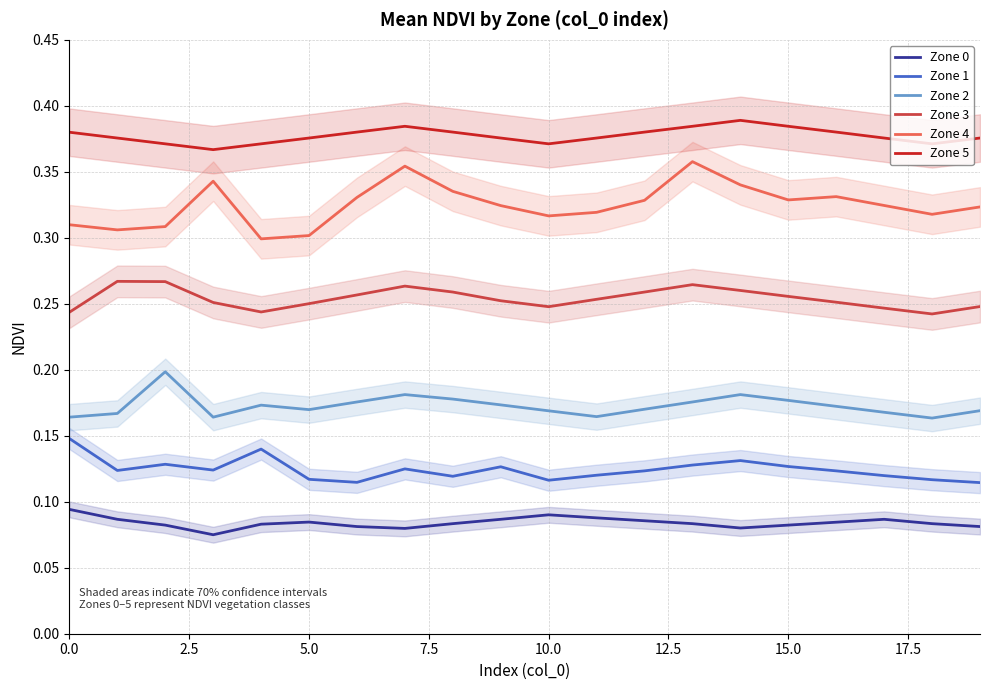

True or false: Zone 4 and Zone 5 cross at least once.

False